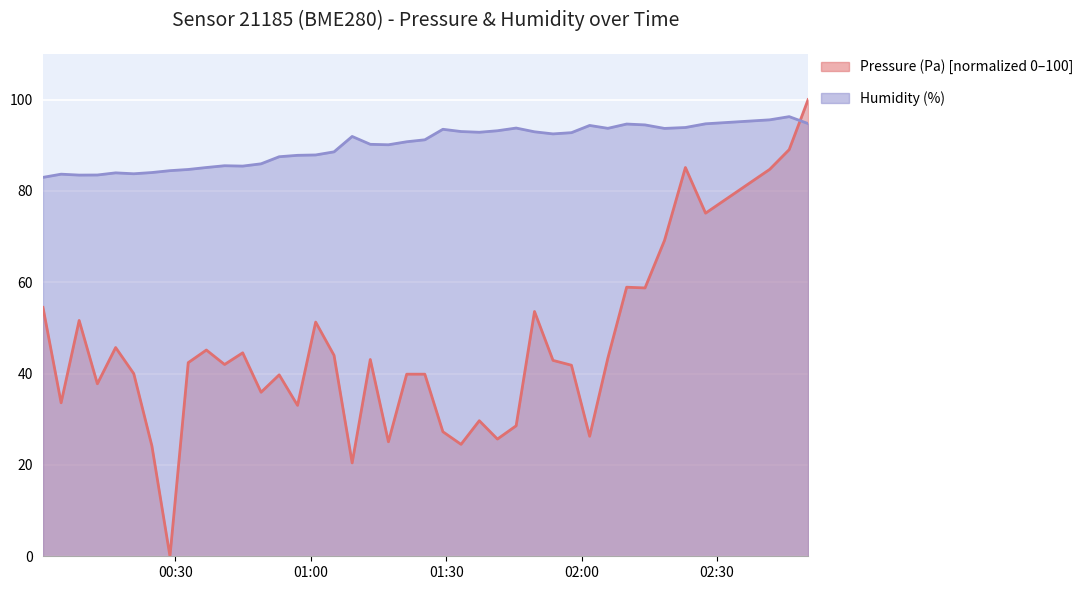

True or false: Humidity (%) has a value of 83.0 at 2023-02-27T00:00:39.

True